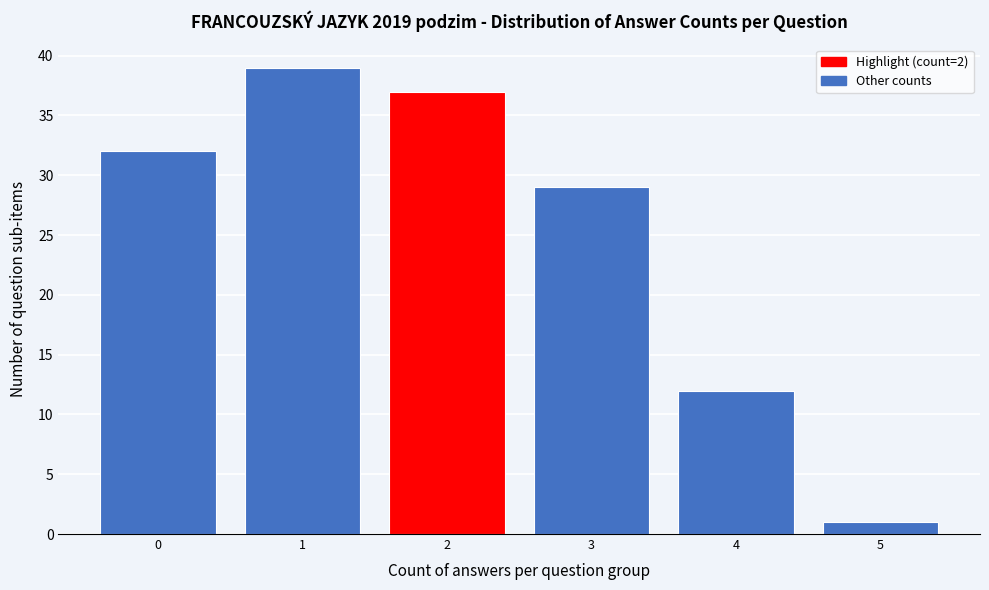

Reading left to right, list all the values displayed in this chart.

32	39	37	29	12	1